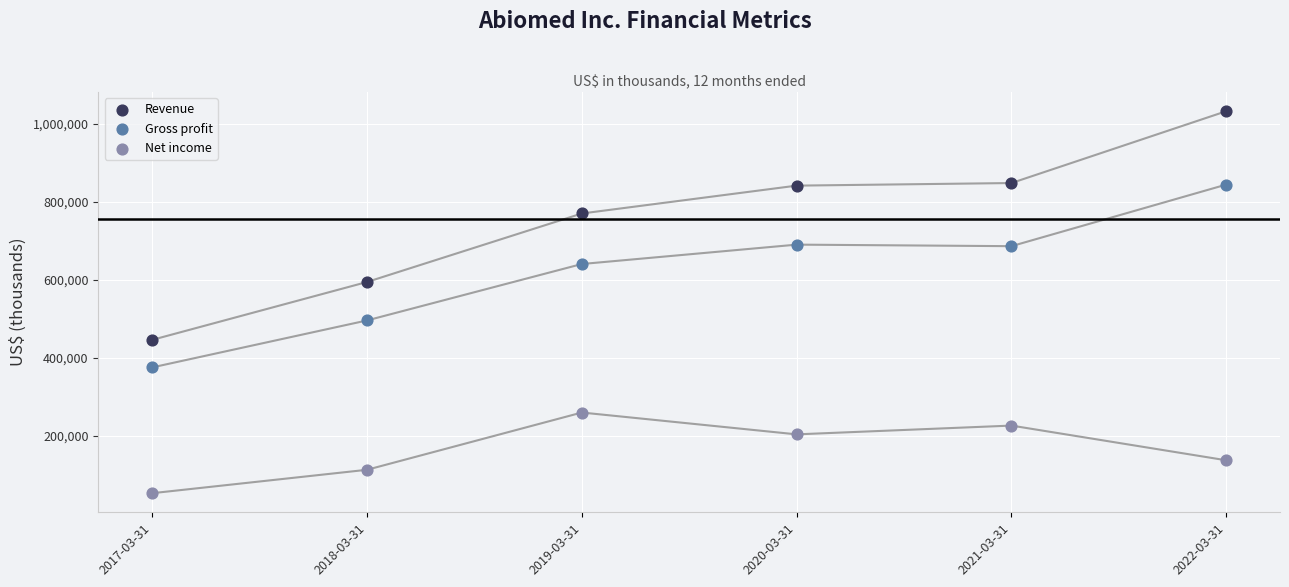

Which series has the widest spread of Y values?

Revenue